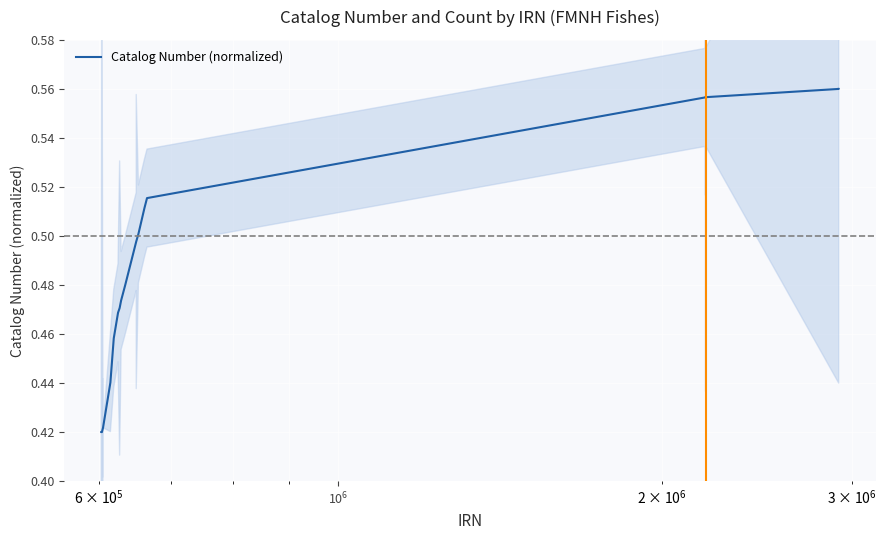

What is the value of the 12th point from the left?

0.5